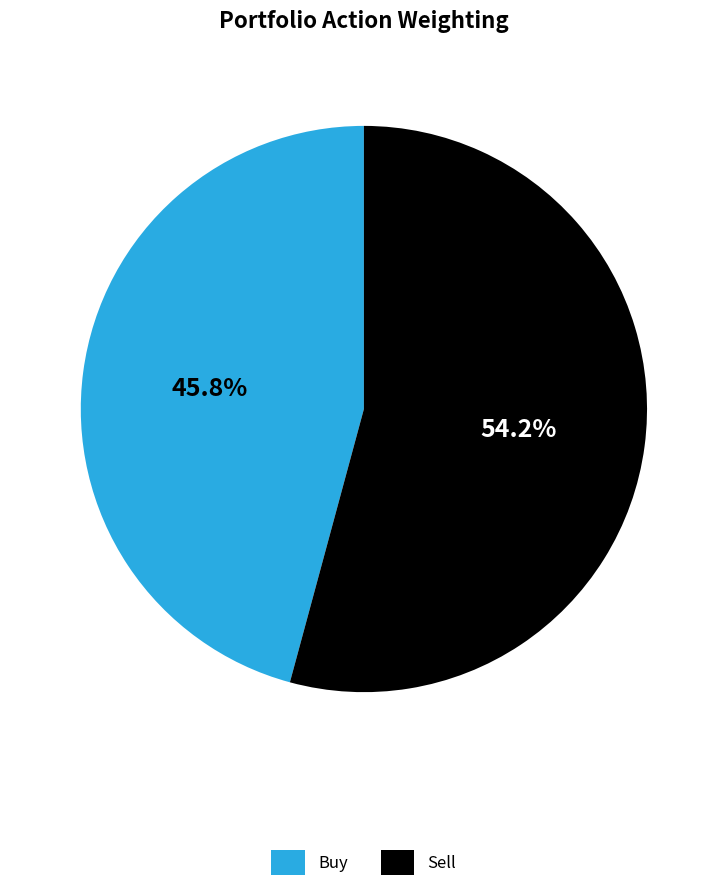

Does any single category account for the majority?

Yes